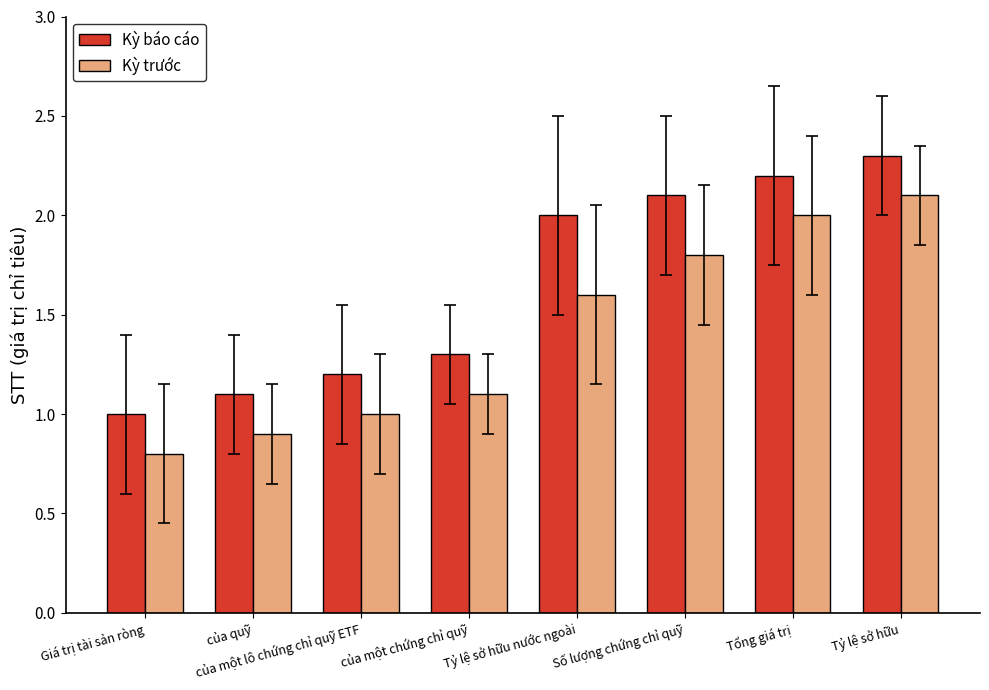

True or false: Kỳ báo cáo has a value of 1.5 at Tổng giá trị.

False